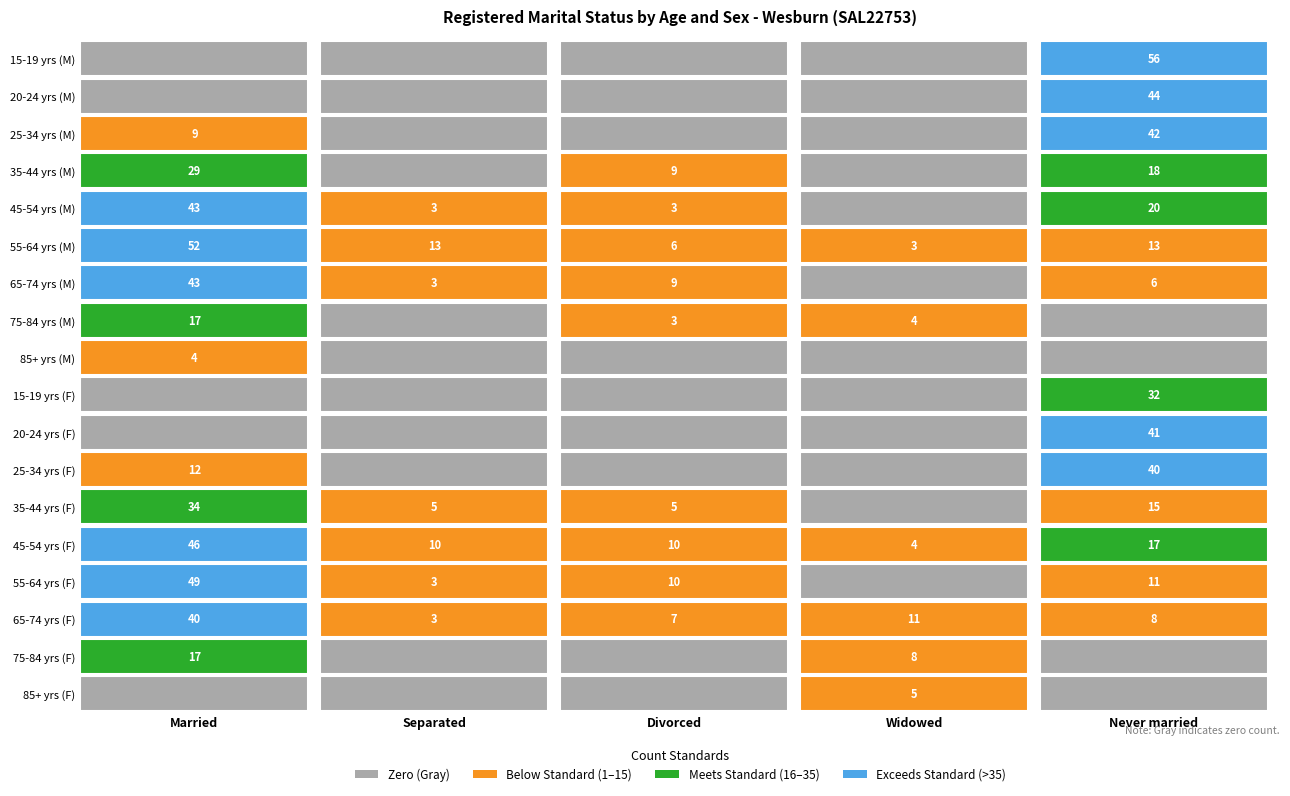

What is the difference between the highest and lowest values at 11?

40